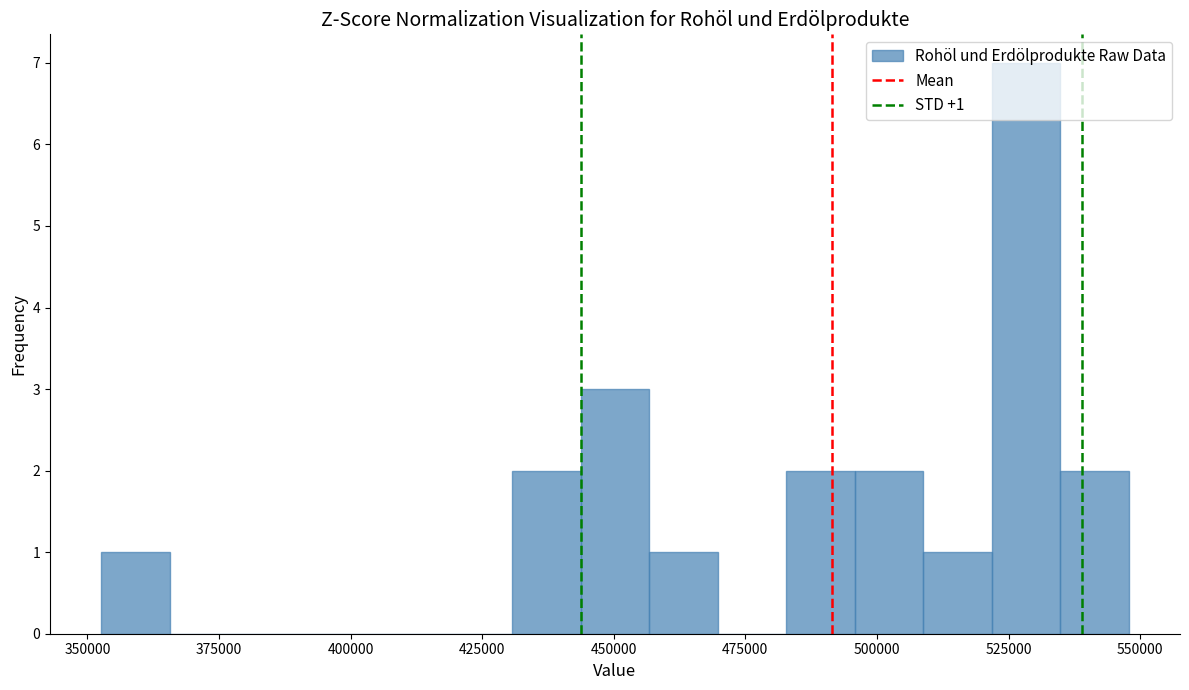

Read against the x-axis, roughly where is the centre of the tallest bar?

530000